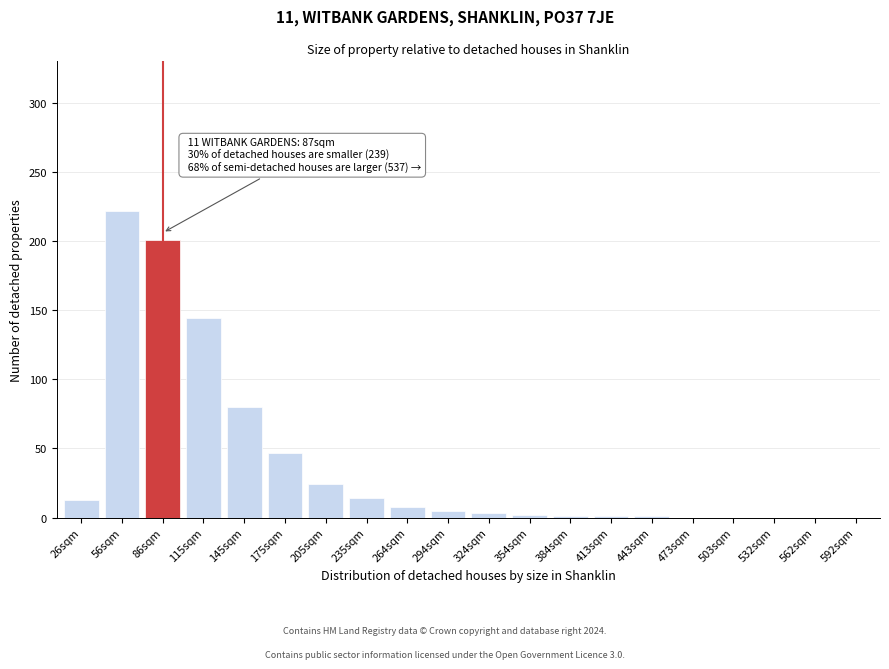

What is the greatest value displayed?

222